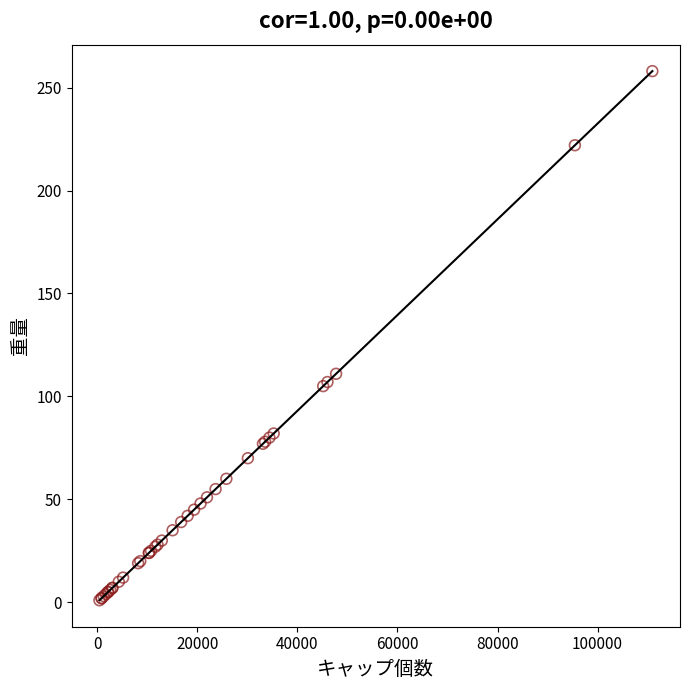

What Y value in the scatter plot is closest to 129?

111